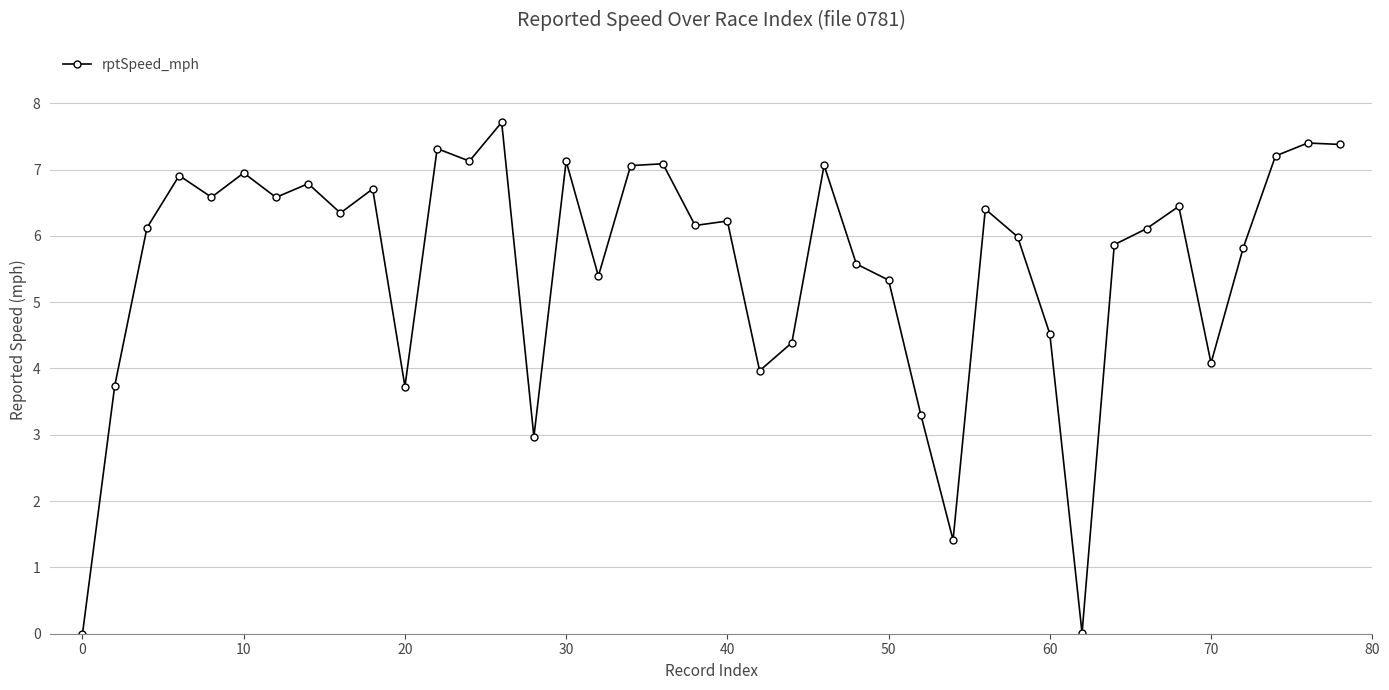

What is the difference between the second highest and minimum values?

7.4